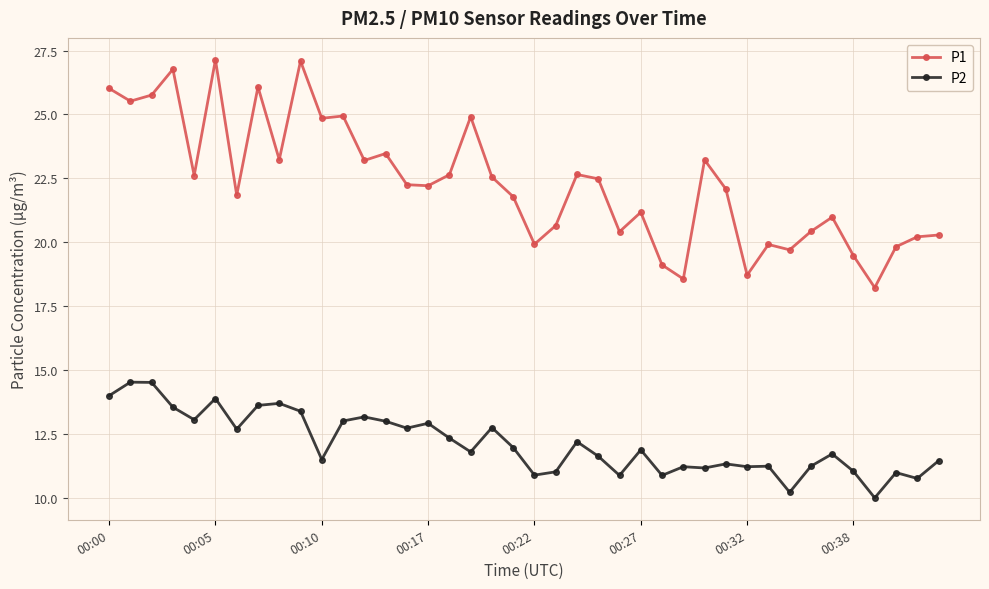

True or false: P1 and P2 intersect in this chart.

False